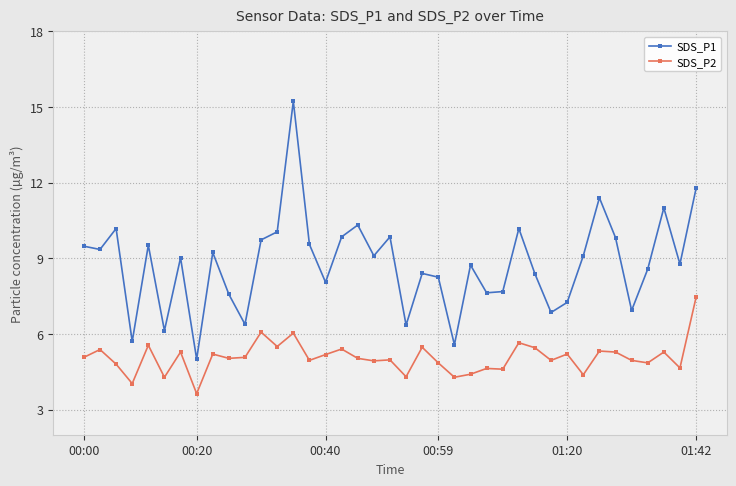

True or false: SDS_P1 and SDS_P2 intersect in this chart.

False